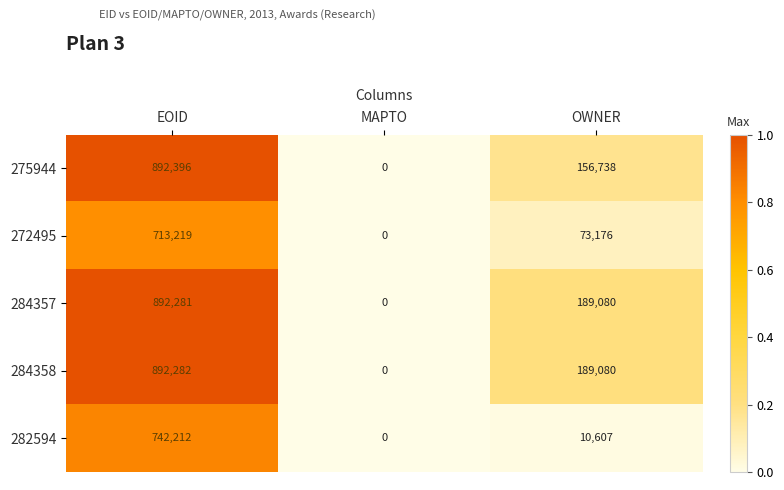

Is it true that 282594 equals 0 at MAPTO?

True